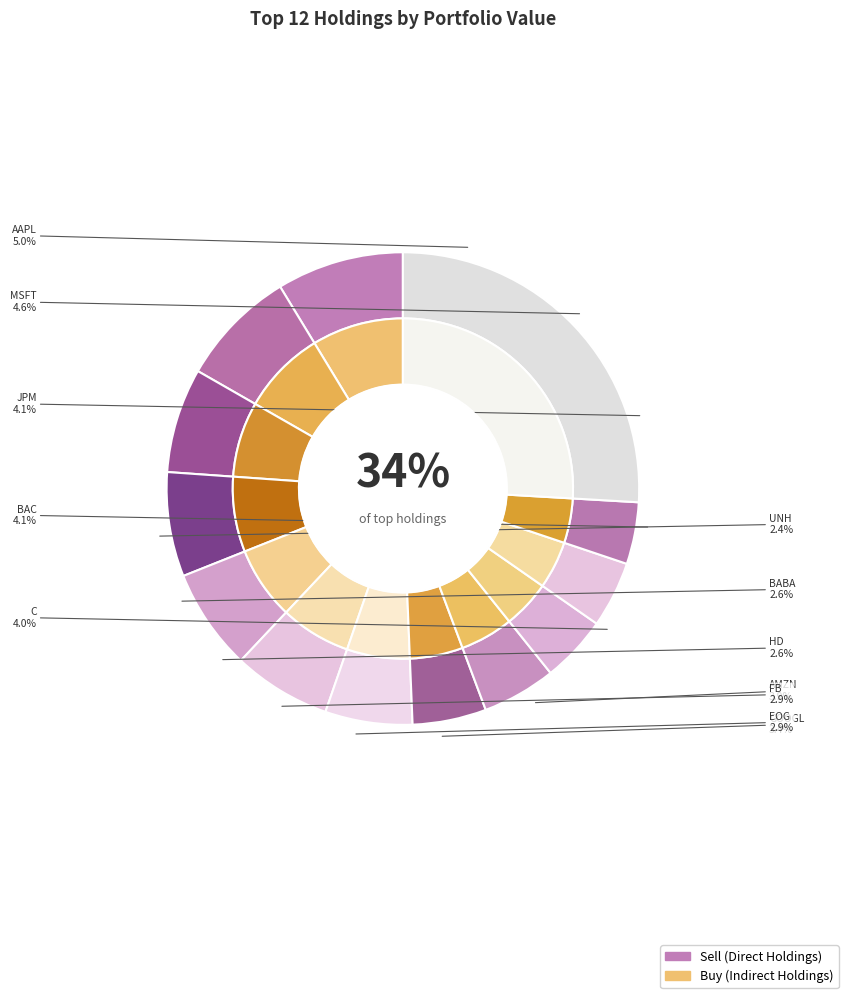

Is there any slice that represents more than half of the pie?

No